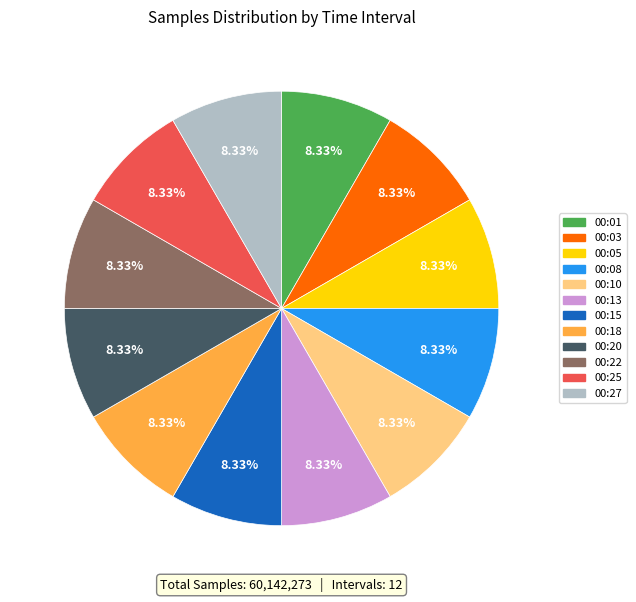

Combined, what portion of the pie is 00:05 and 00:03?

16.7%